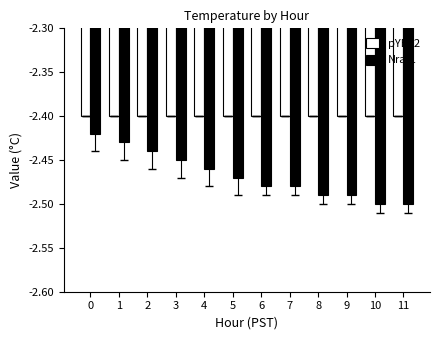

How many distinct data groups are displayed?

2